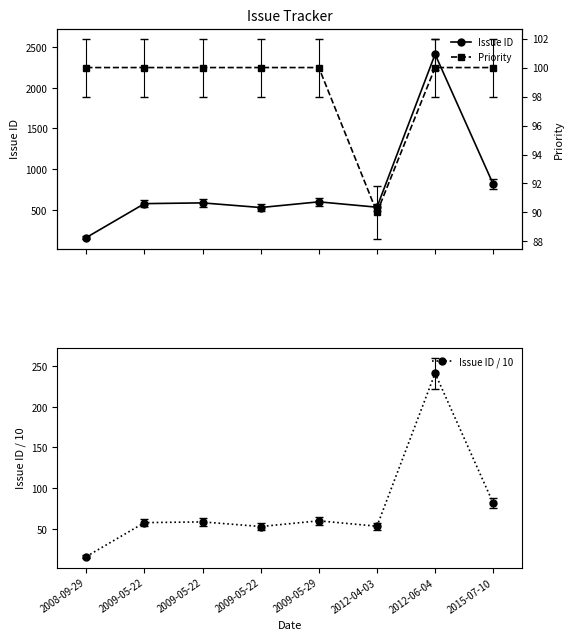

True or false: Priority has a value of 153.9 at 2008-09-29.

False